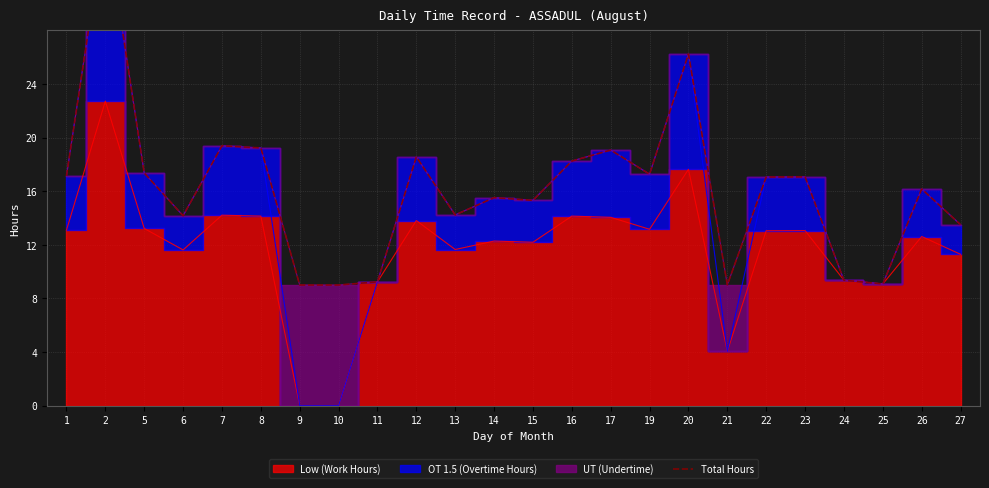

Is it true that the value at 8 is 19.2?

True